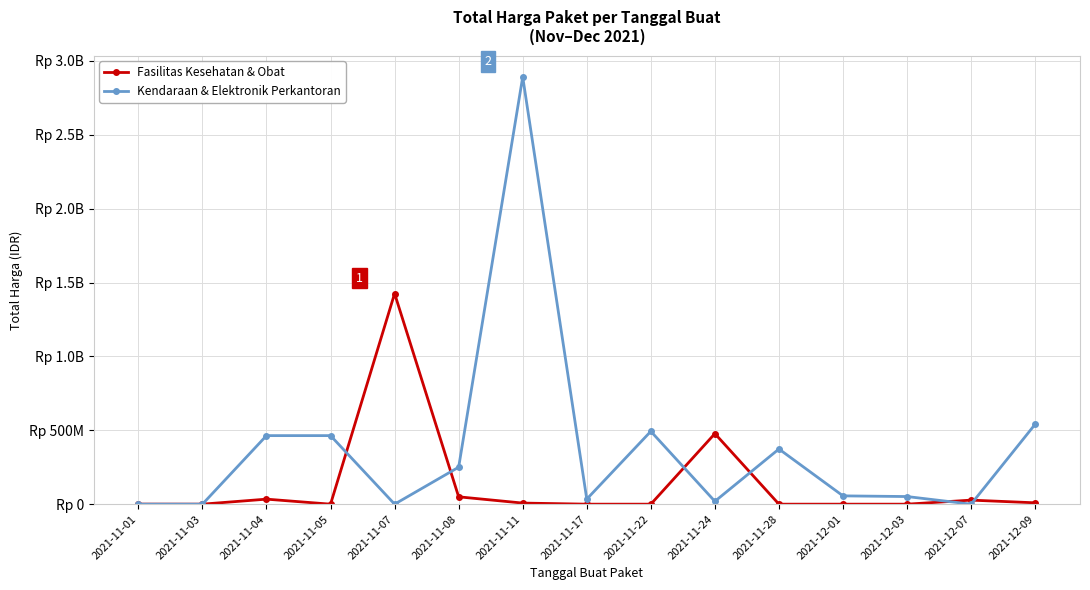

What is the sum of the Kendaraan & Elektronik Perkantoran values at 2021-12-03 and 2021-11-24?

70776000